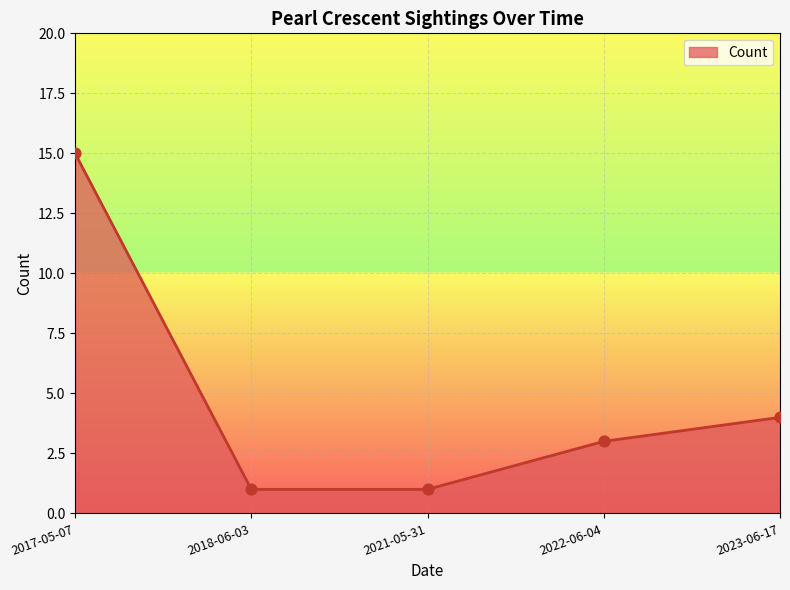

Approximately how many times larger is the value at 2021-05-31 compared to 2022-06-04?

0.3